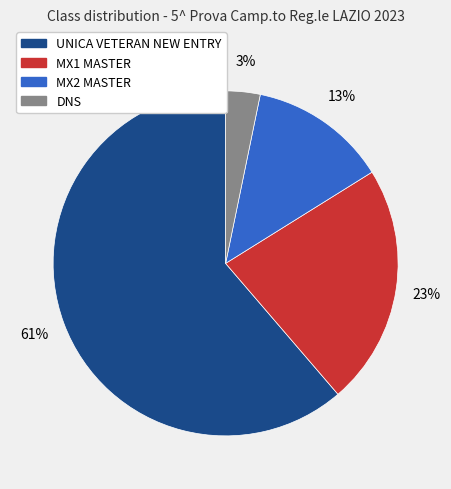

To the nearest percent, what is the difference between the largest and smallest slice percentages?

58%